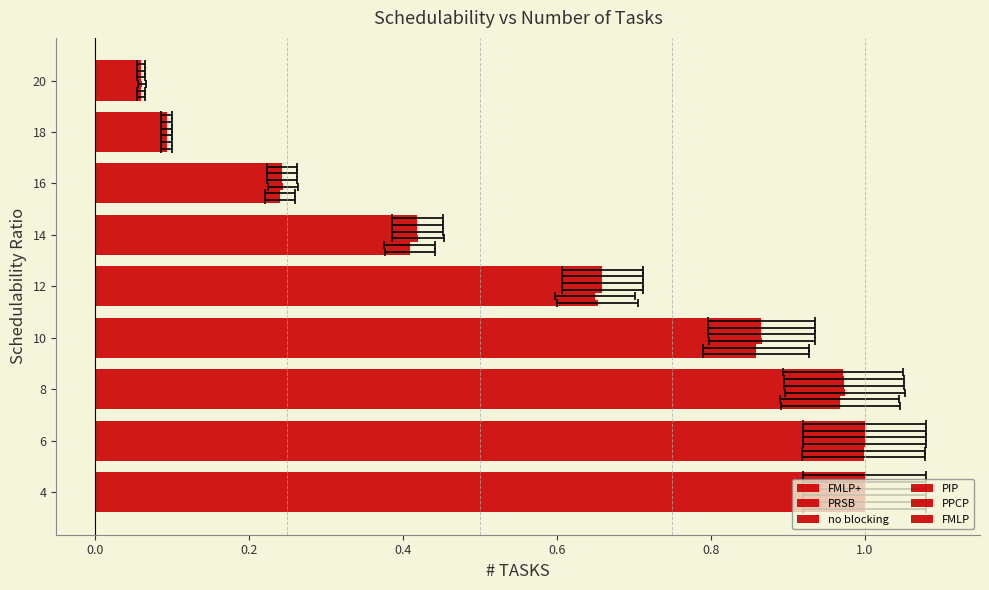

The FMLP+ series shows 1.4 at 4. True or false?

False